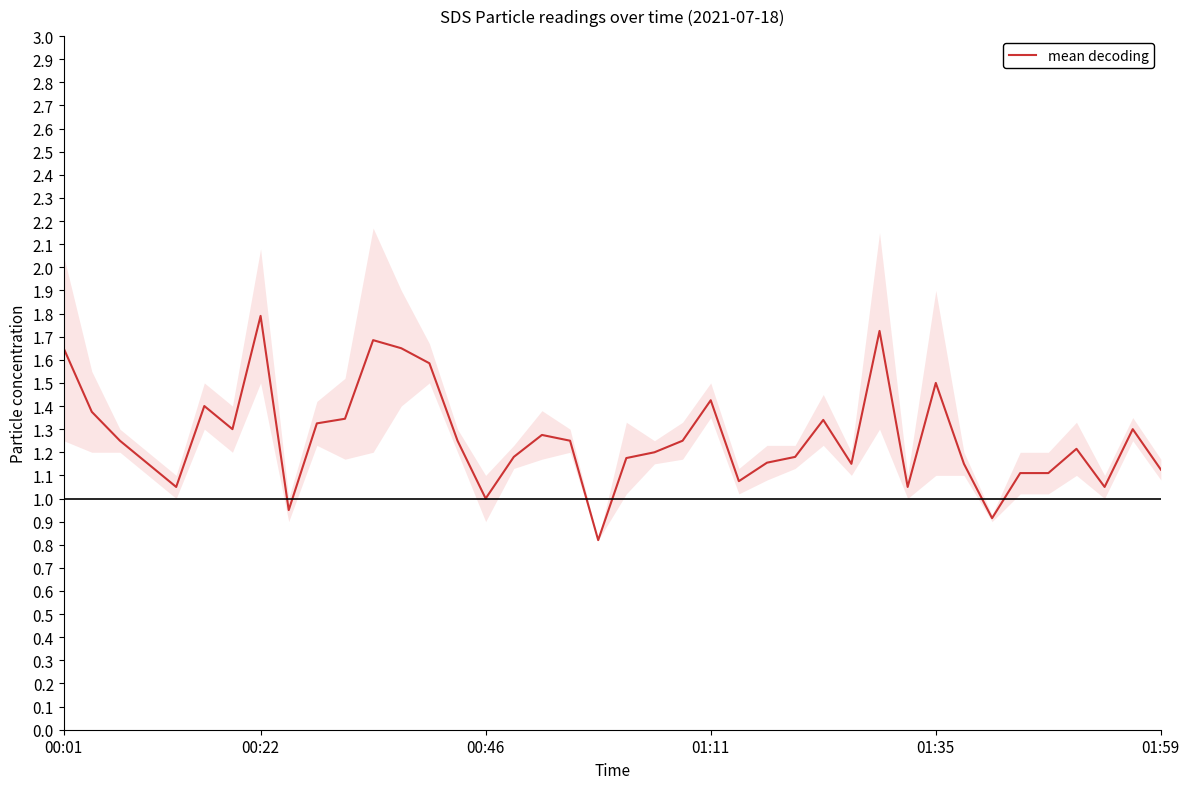

Count the number of values greater than 1.

36